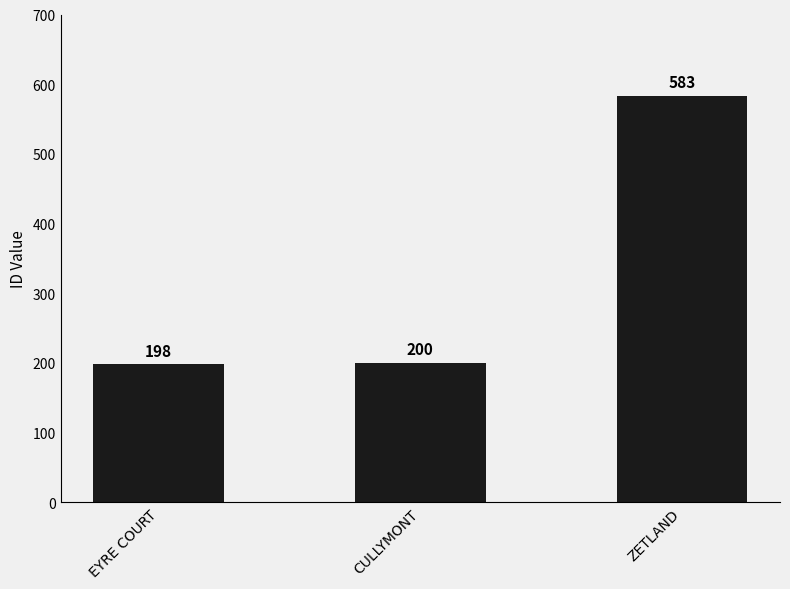

True or false: the data shows 200 at CULLYMONT.

True